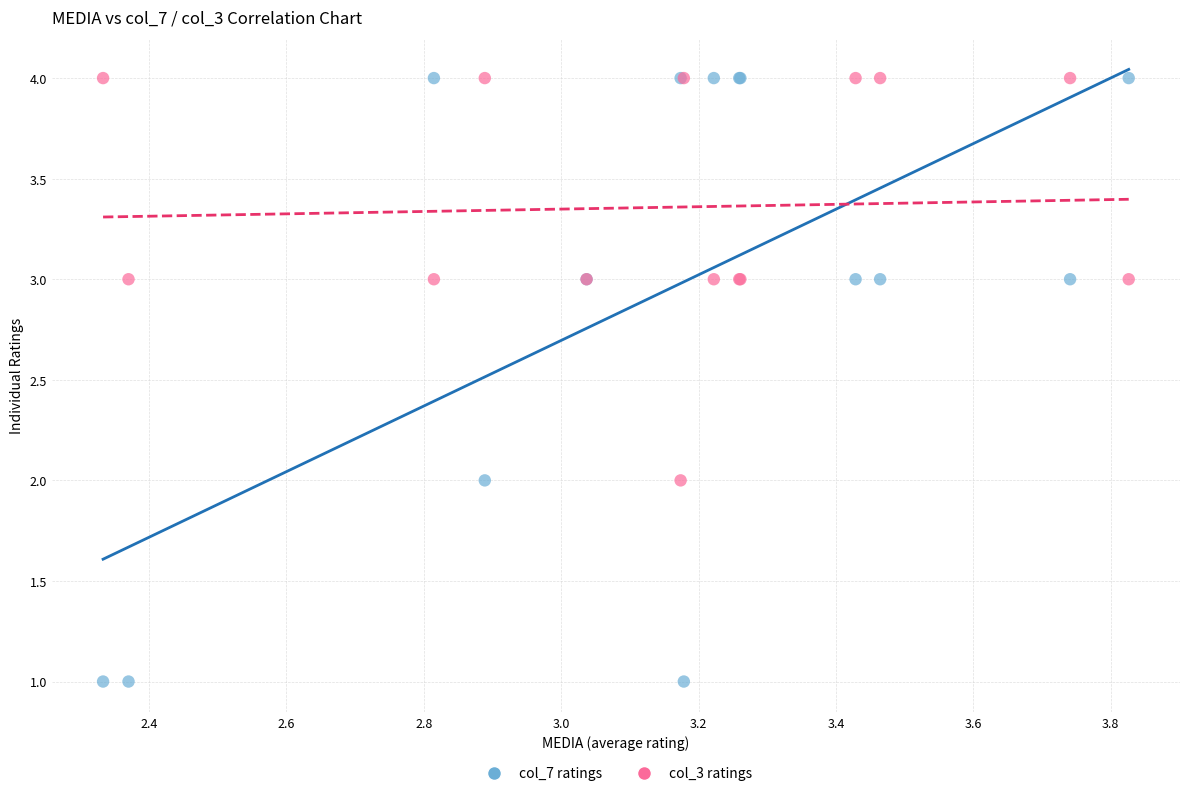

Which series has the widest spread of Y values?

col_7 ratings